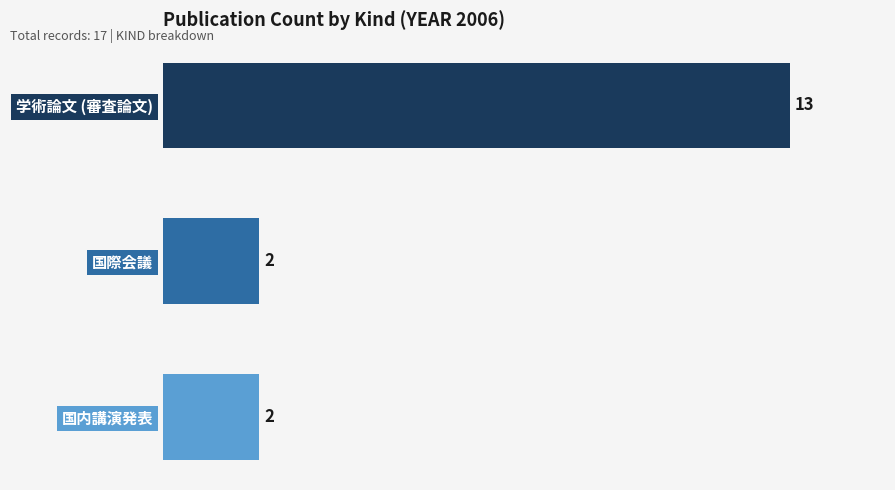

What is the difference between the values at 国内講演発表 and 学術論文 (審査論文)?

11